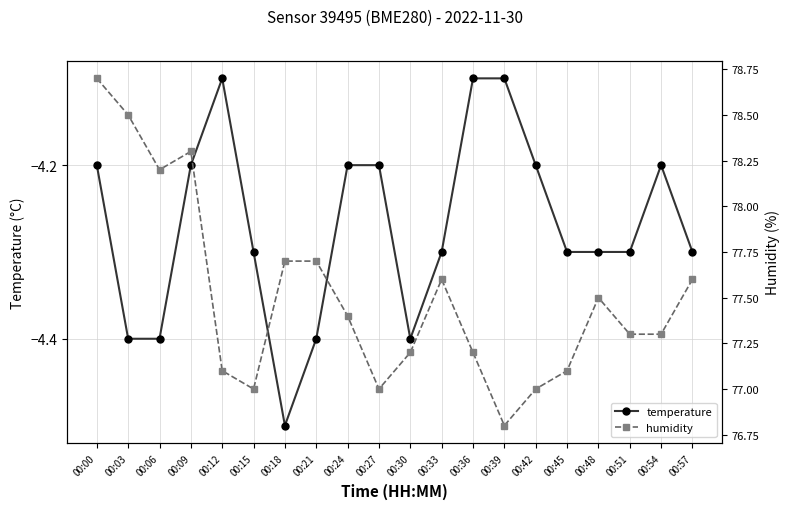

True or false: humidity and temperature cross at least once.

False